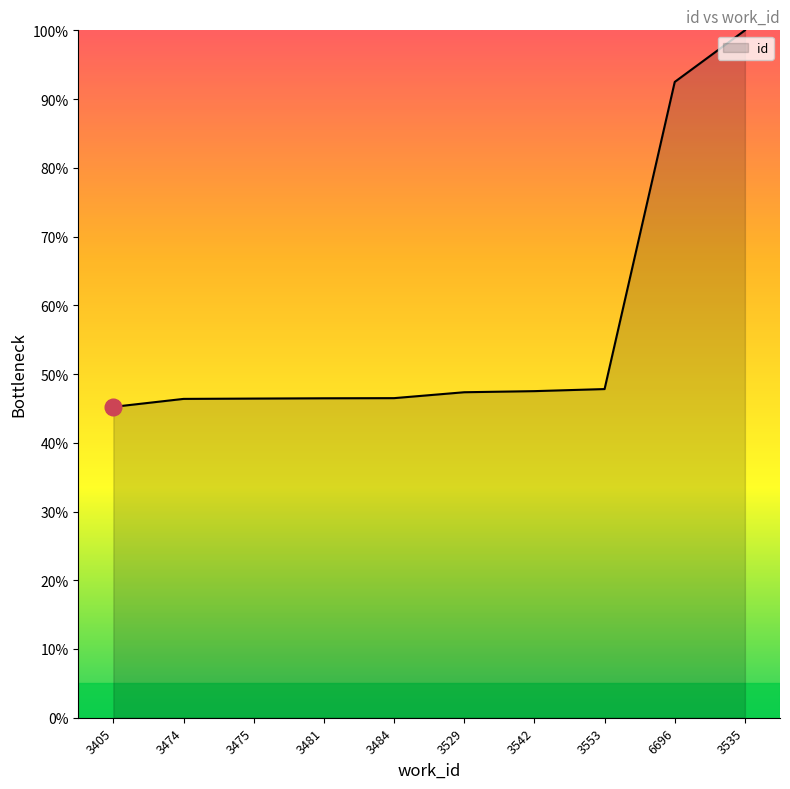

What position from the right is 3484?

6